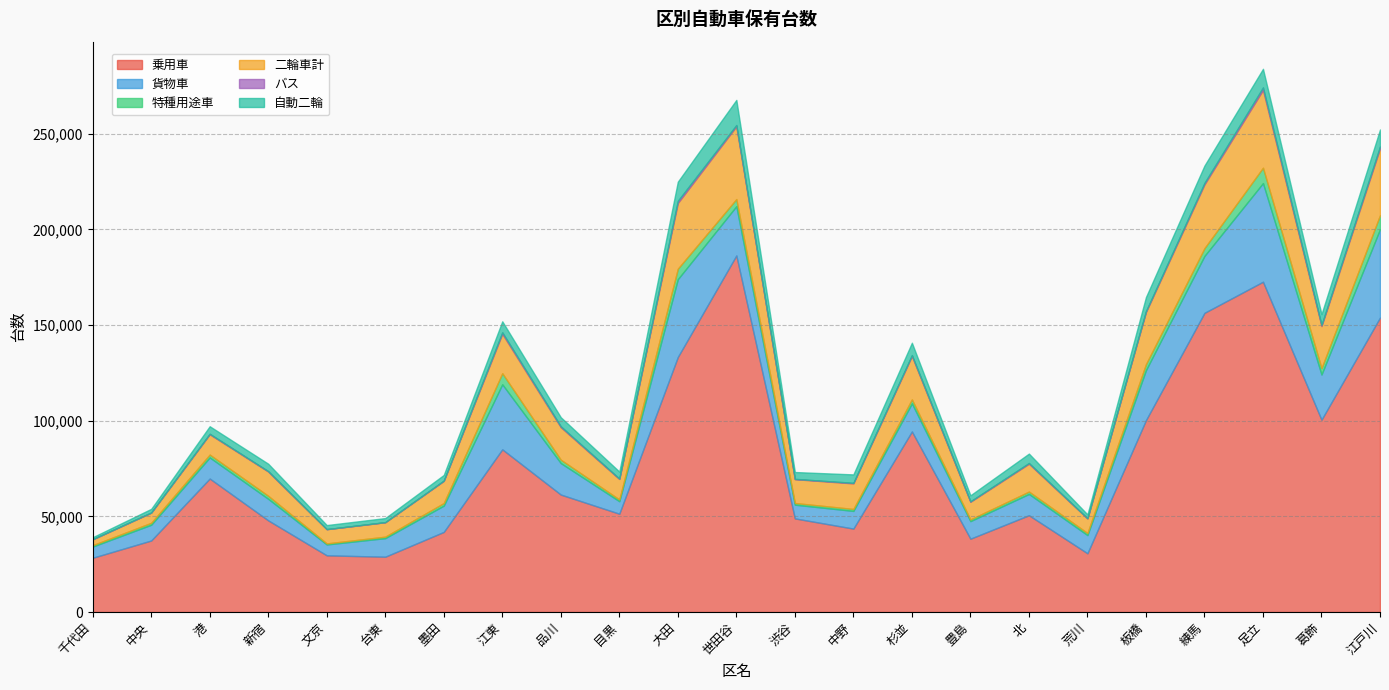

The 貨物車 series shows 9024 at 練馬. True or false?

False